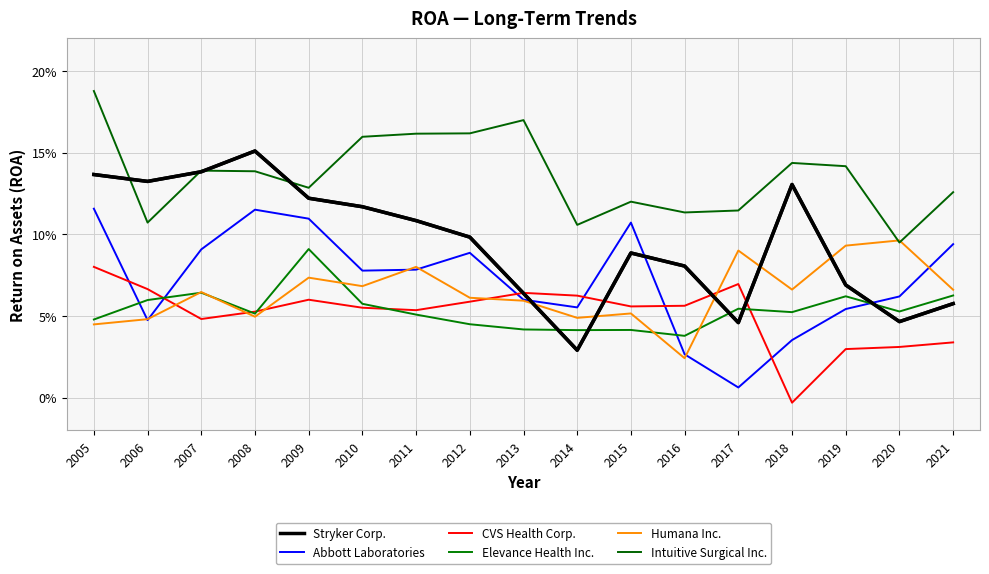

Does the chart display data point markers on the line(s)?

No